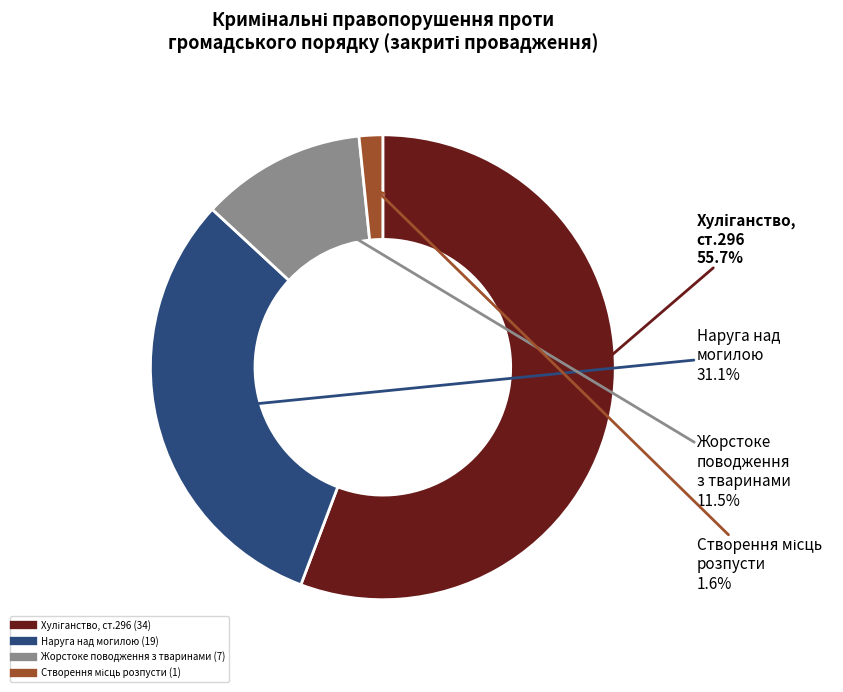

How many segments does this pie chart have?

4